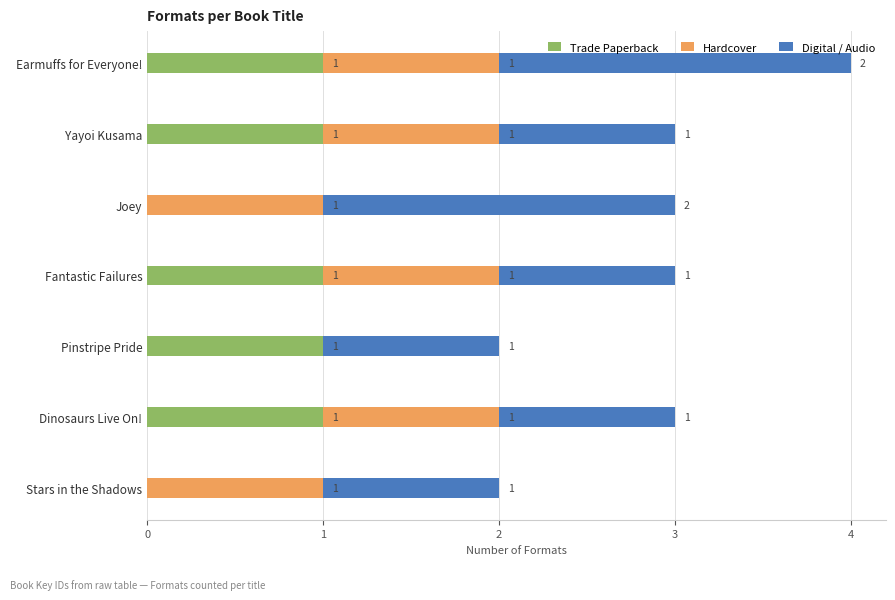

Is it true that Trade Paperback equals 0 at Stars in the Shadows?

True